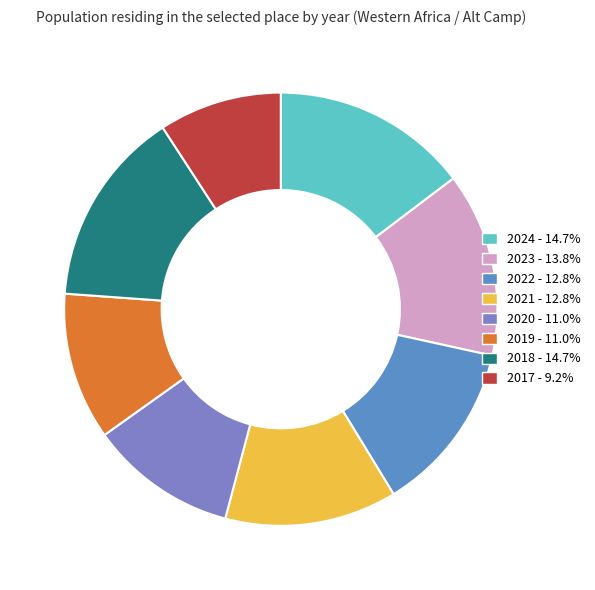

To the nearest percent, what is the difference between the largest and smallest slice percentages?

6%